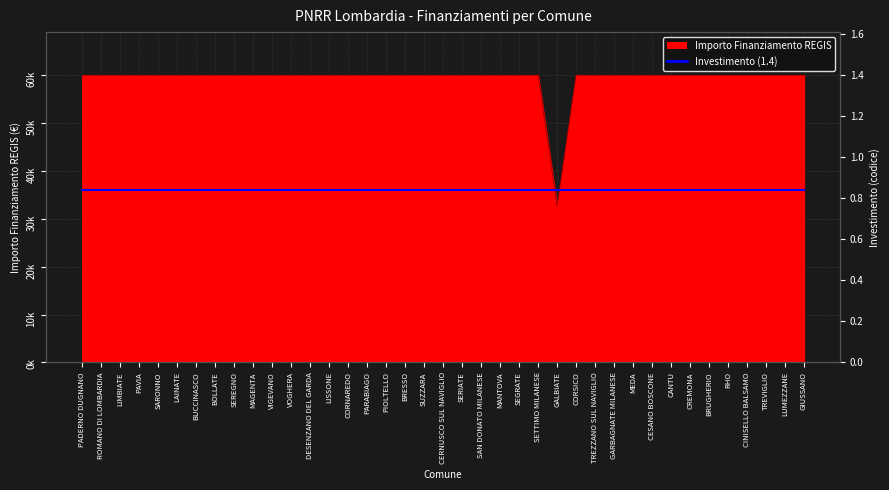

What is the label of the 30th point from the left?

MEDA